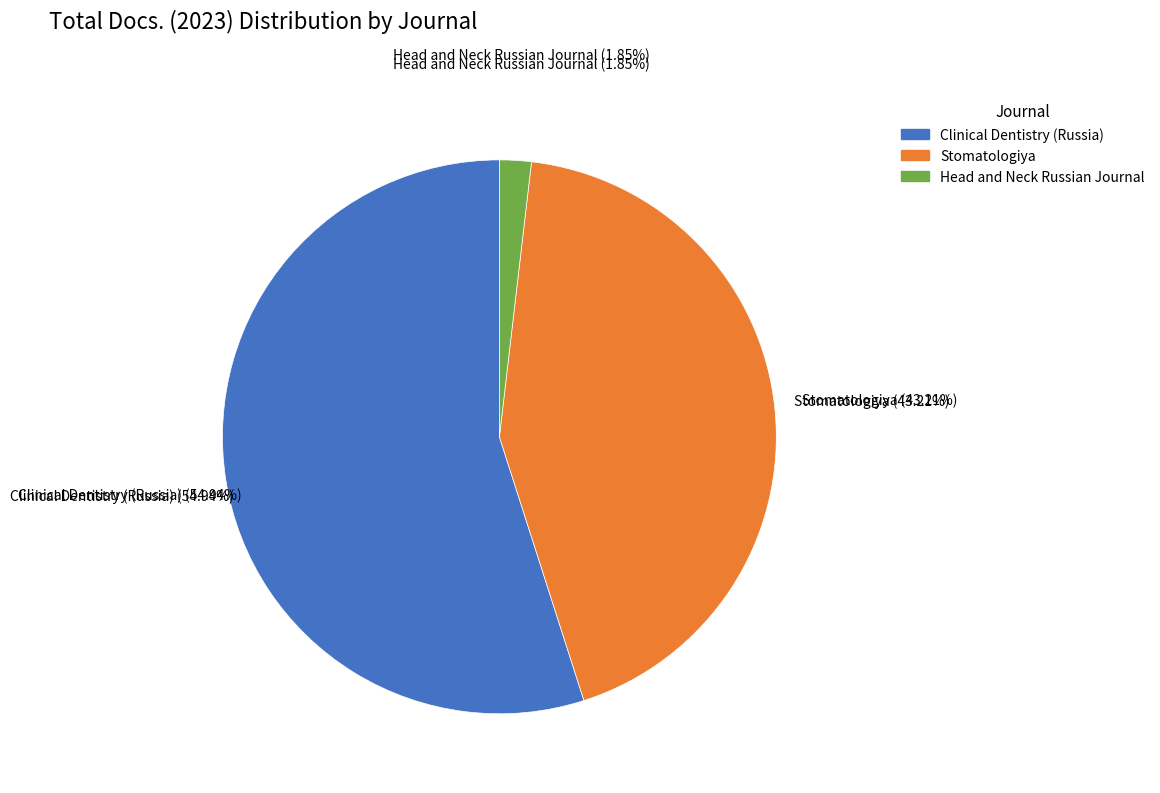

Is there a majority slice in this chart?

Yes